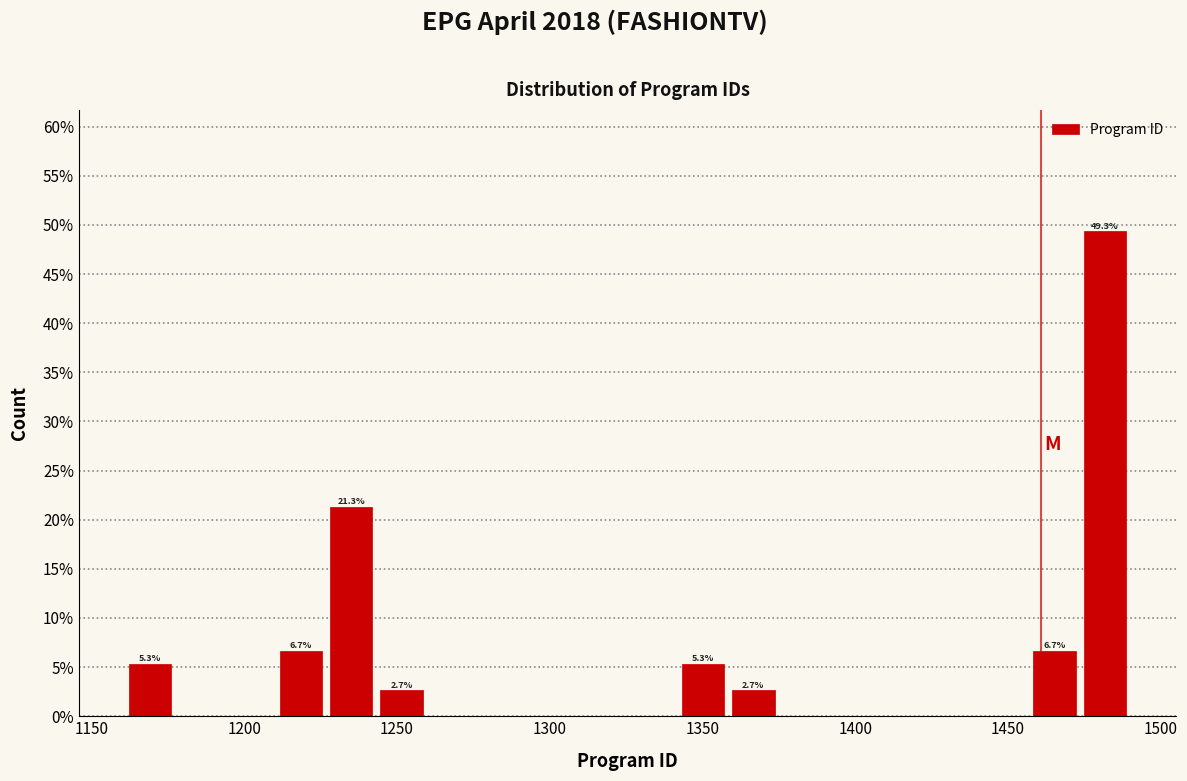

Around what value on the x-axis is the tallest bar? Give the approximate position of its centre, as read against the axis.

1480